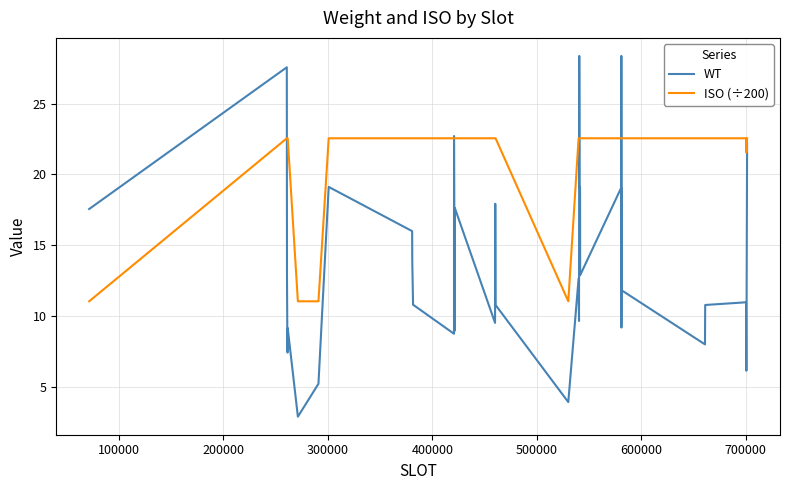

Which series has the largest range (max minus min)?

WT